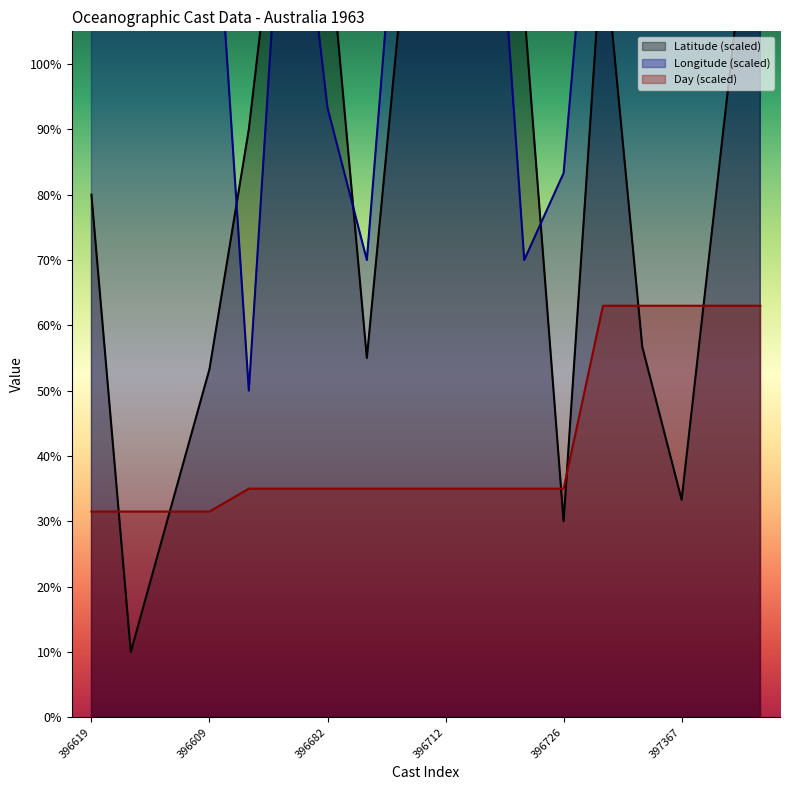

Is the value of Longitude at 396716 greater than the value of Day at 397393?

Yes